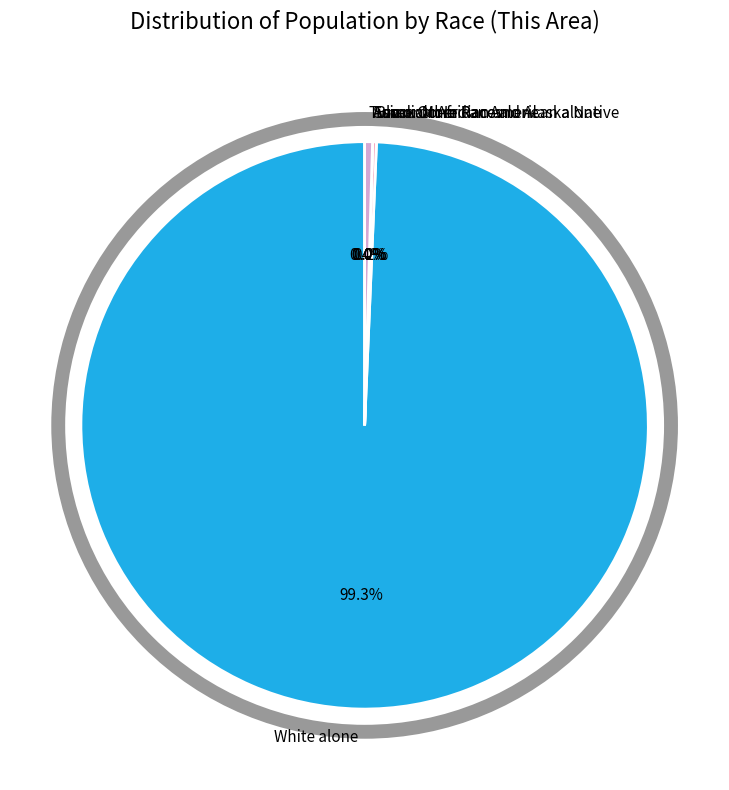

Which has a higher value, Some Other Race alone or Asian alone?

Some Other Race alone